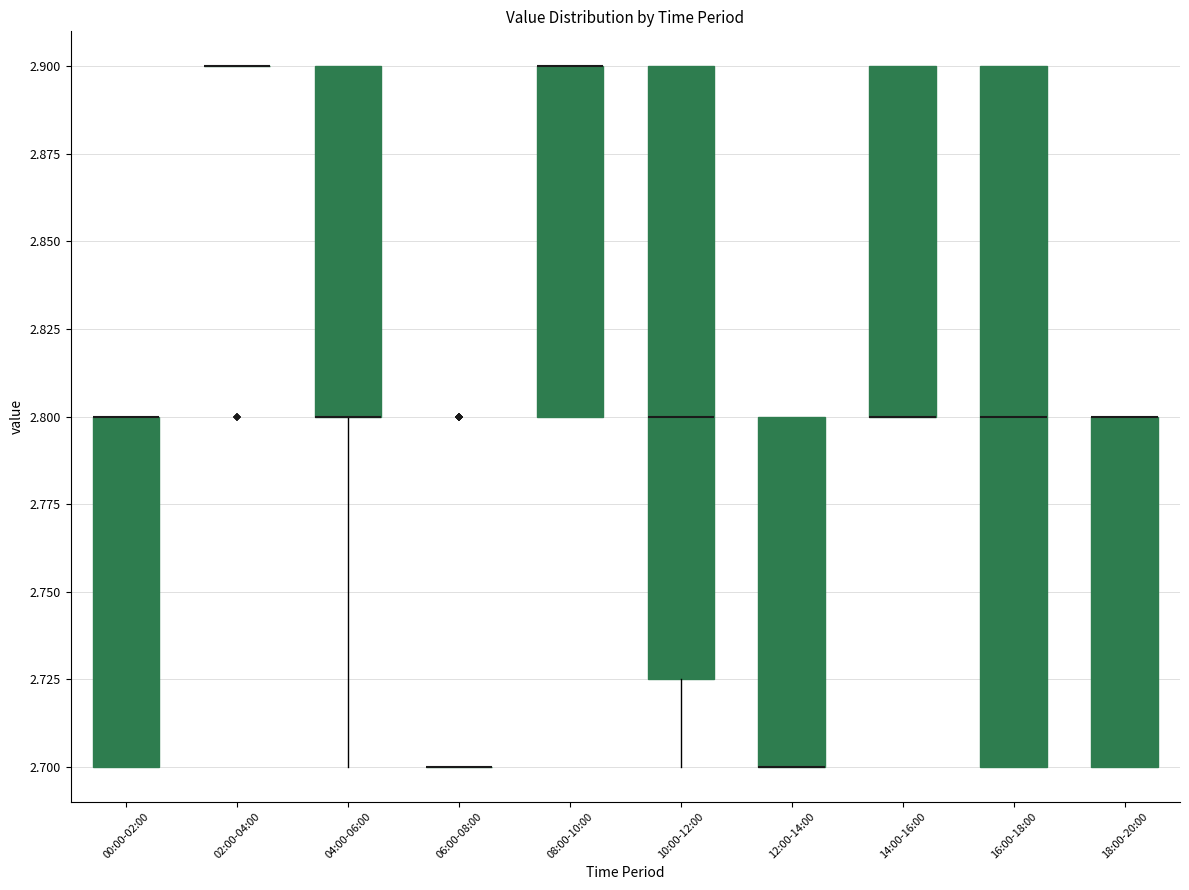

Reading left to right, read every box against the y-axis: the position of its median line, the range the box covers, and the ends of its whiskers. The values are not printed on the chart, so give them approximately, as read against the axis.

00:00-02:00: median 2.800 (drawn on the box's upper edge), box 2.700 to 2.800, whiskers 2.700 to 2.800
02:00-04:00: box collapsed to a line at 2.900, whiskers 2.900 to 2.900
04:00-06:00: median 2.800 (drawn on the box's lower edge), box 2.800 to 2.900, whiskers 2.700 to 2.900
06:00-08:00: box collapsed to a line at 2.700, whiskers 2.700 to 2.700
08:00-10:00: median 2.900 (drawn on the box's upper edge), box 2.800 to 2.900, whiskers 2.800 to 2.900
10:00-12:00: median 2.800, box 2.725 to 2.900, whiskers 2.700 to 2.900
12:00-14:00: median 2.700 (drawn on the box's lower edge), box 2.700 to 2.800, whiskers 2.700 to 2.800
14:00-16:00: median 2.800 (drawn on the box's lower edge), box 2.800 to 2.900, whiskers 2.800 to 2.900
16:00-18:00: median 2.800, box 2.700 to 2.900, whiskers 2.700 to 2.900
18:00-20:00: median 2.800 (drawn on the box's upper edge), box 2.700 to 2.800, whiskers 2.700 to 2.800